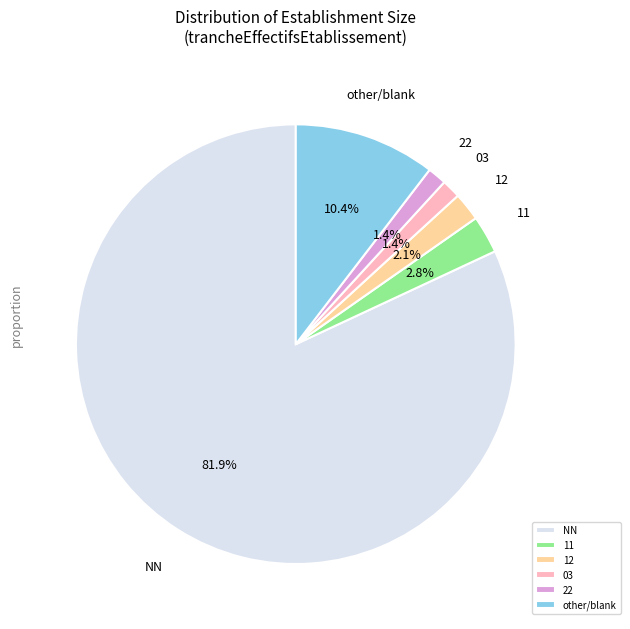

How many slices are in this pie chart?

6